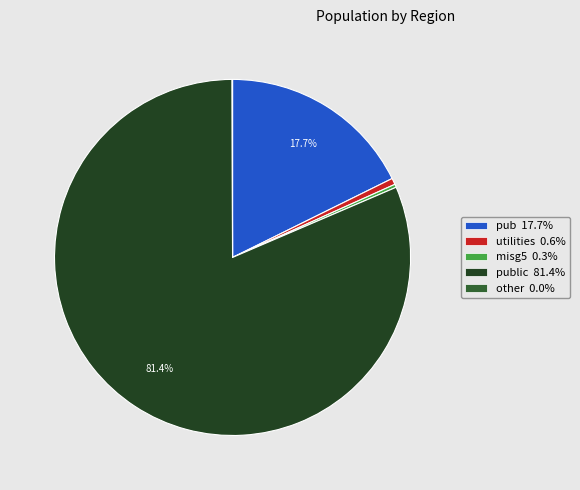

What portion of the pie excludes pub 17.7%?

82.3%